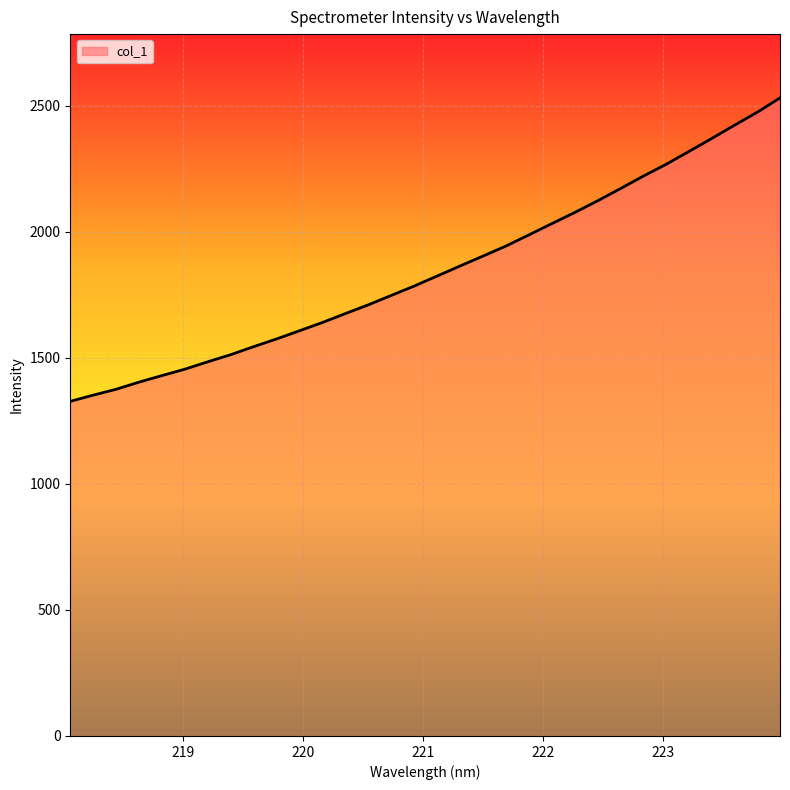

How many values exceed 1823?

16